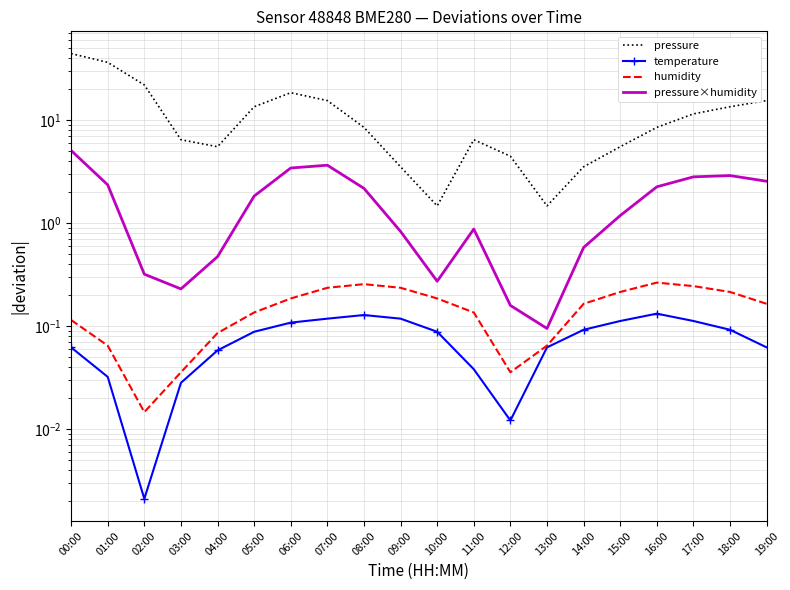

Which category has the highest value across all series?

00:00